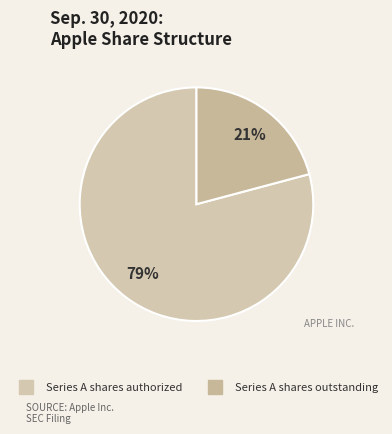

Which slice is the largest?

Series A shares authorized